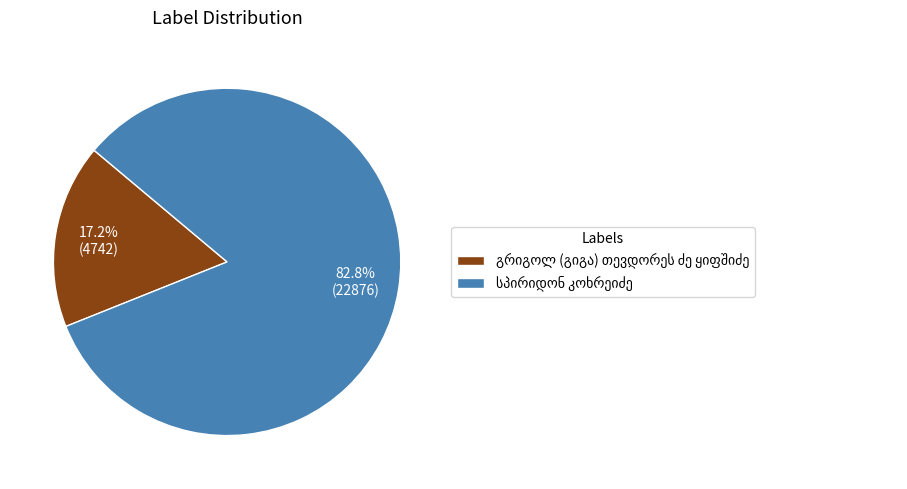

Is there a majority slice in this chart?

Yes